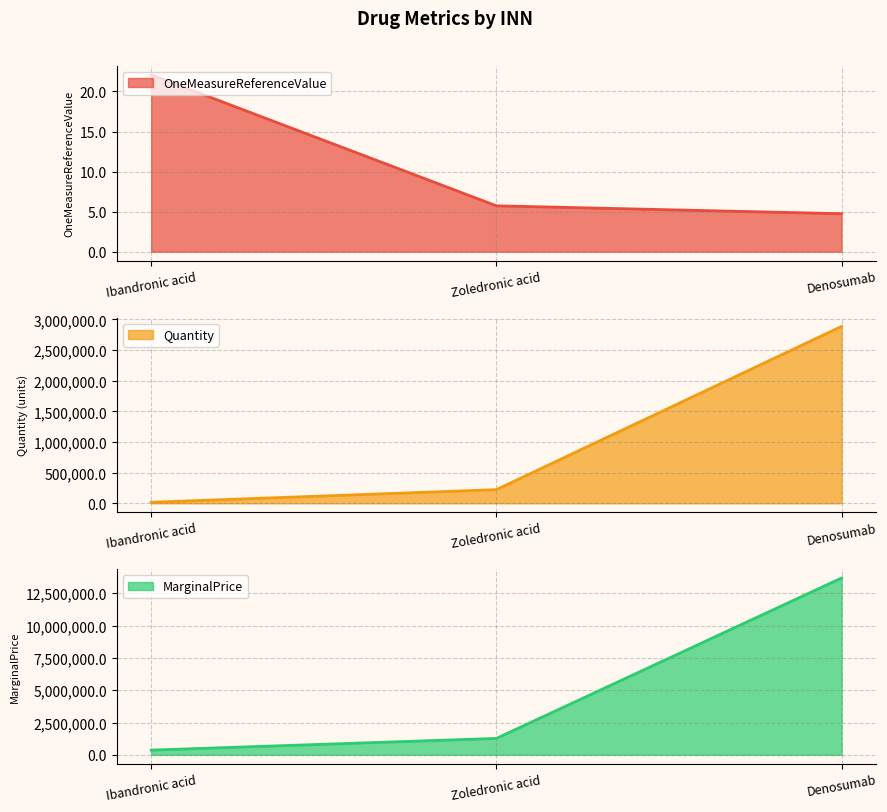

At which label does MarginalPrice first exceed 1273503?

Zoledronic acid